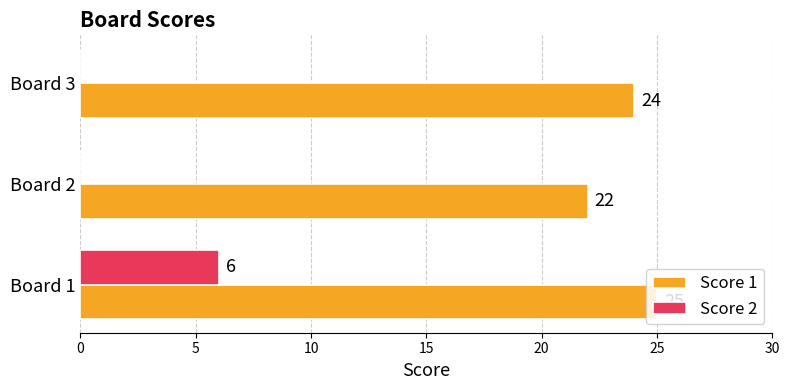

What is the average value of the Score 2 series?

2